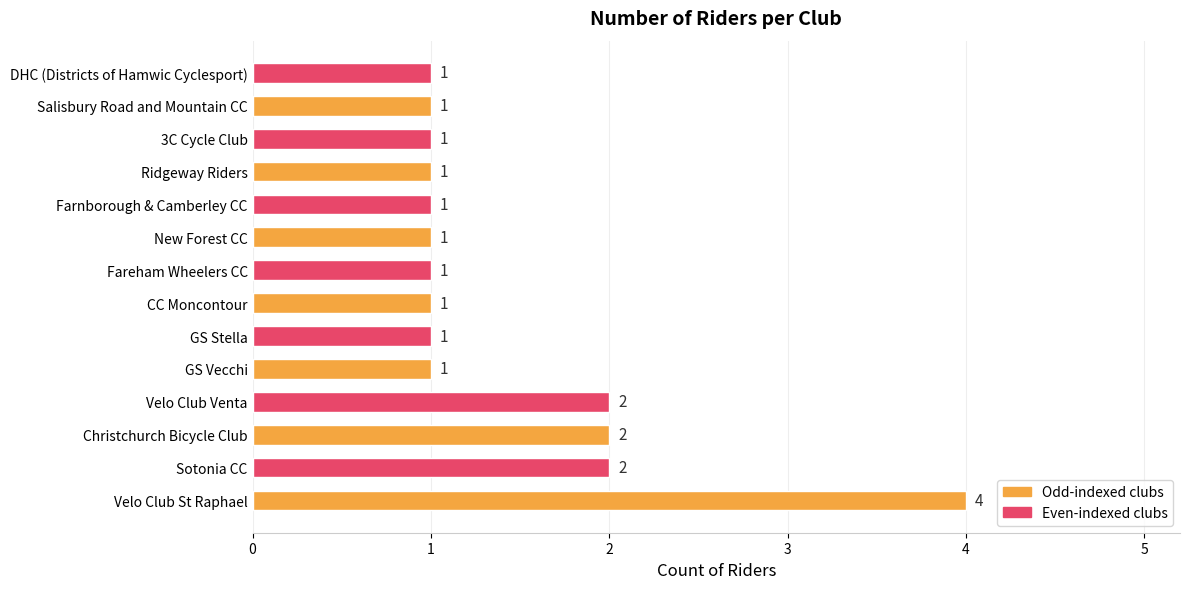

Count the number of categories in the chart.

14